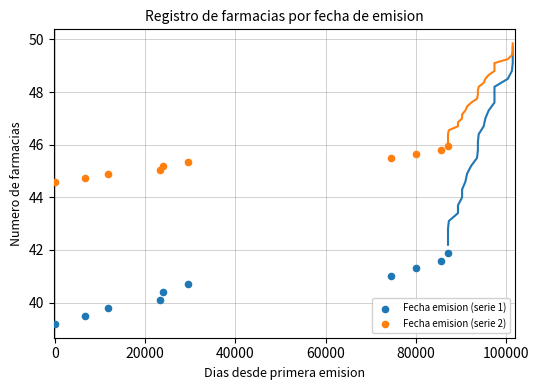

Which series contains the highest Y value?

Fecha emision (serie 2)